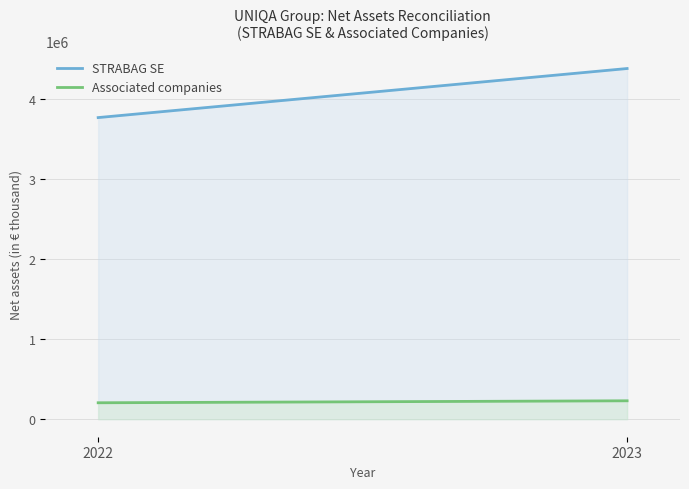

List the series in order of their overall mean, highest first.

STRABAG SE, Associated companies